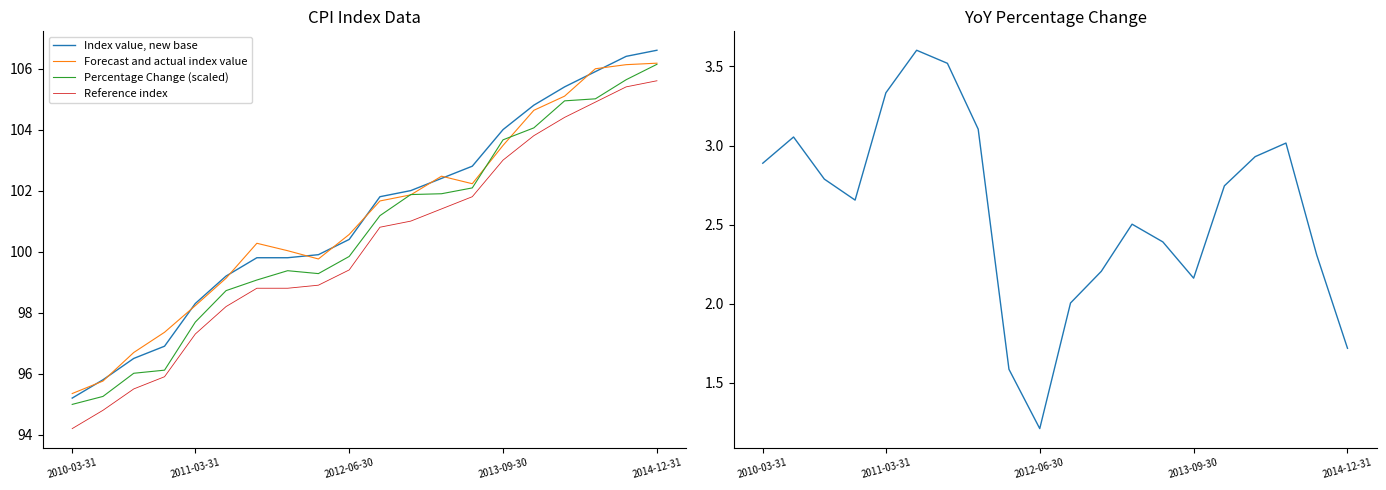

How many interior local peaks does the Forecast and actual index value series have?

2